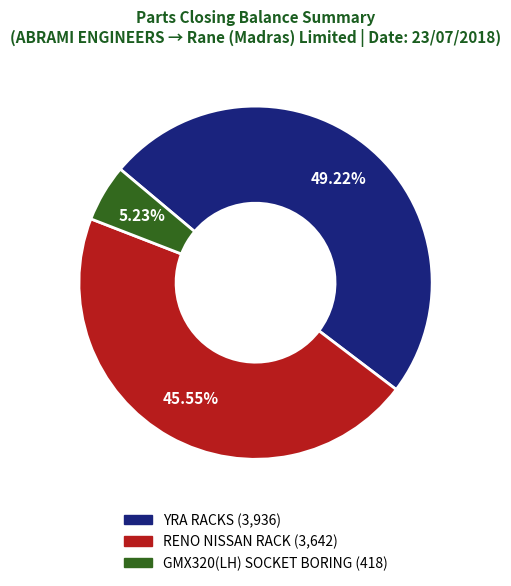

To the nearest percent, what is the difference between the YRA RACKS and GMX320(LH) SOCKET BORING slice percentages?

44%